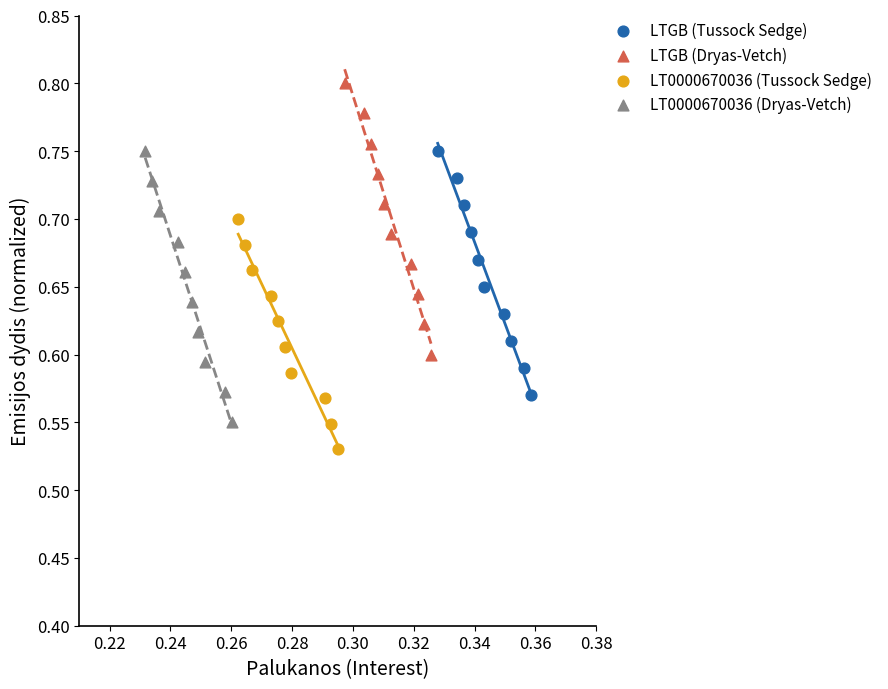

Which series reaches the minimum Y coordinate?

LT0000670036 (Tussock Sedge)